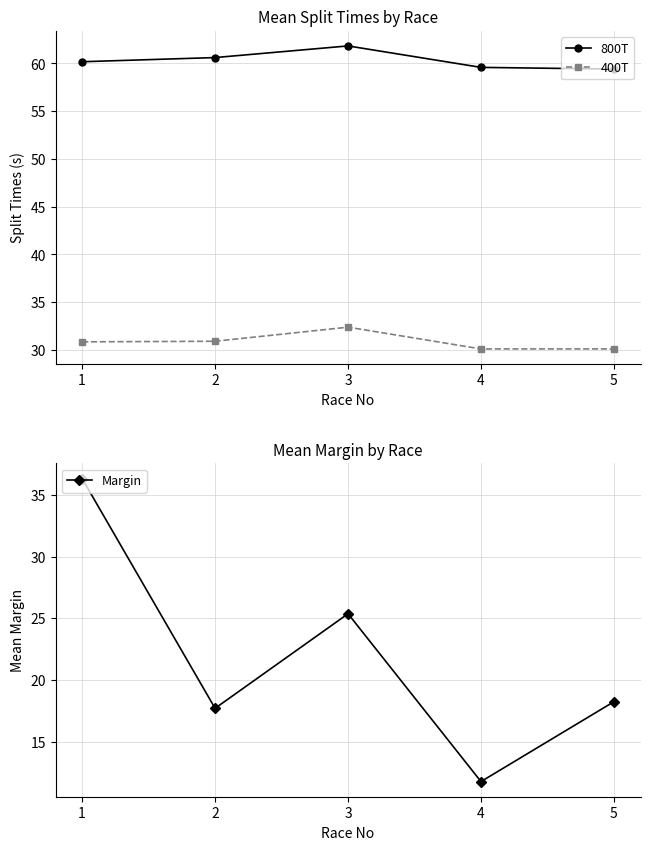

Reading right to left, extract all data points from this chart.

800T: 5=59.4	4=59.6	3=61.8	2=60.6	1=60.2
400T: 5=30.1	4=30.1	3=32.4	2=30.9	1=30.8
Margin: 5=18.2	4=11.8	3=25.4	2=17.7	1=36.3